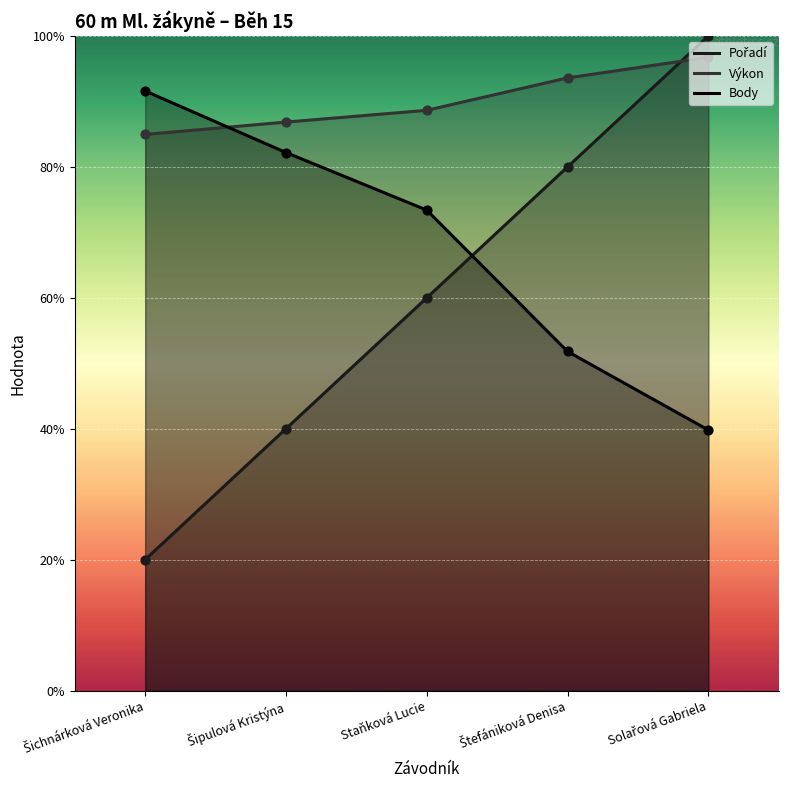

Which series has the widest spread of Y values?

Pořadí